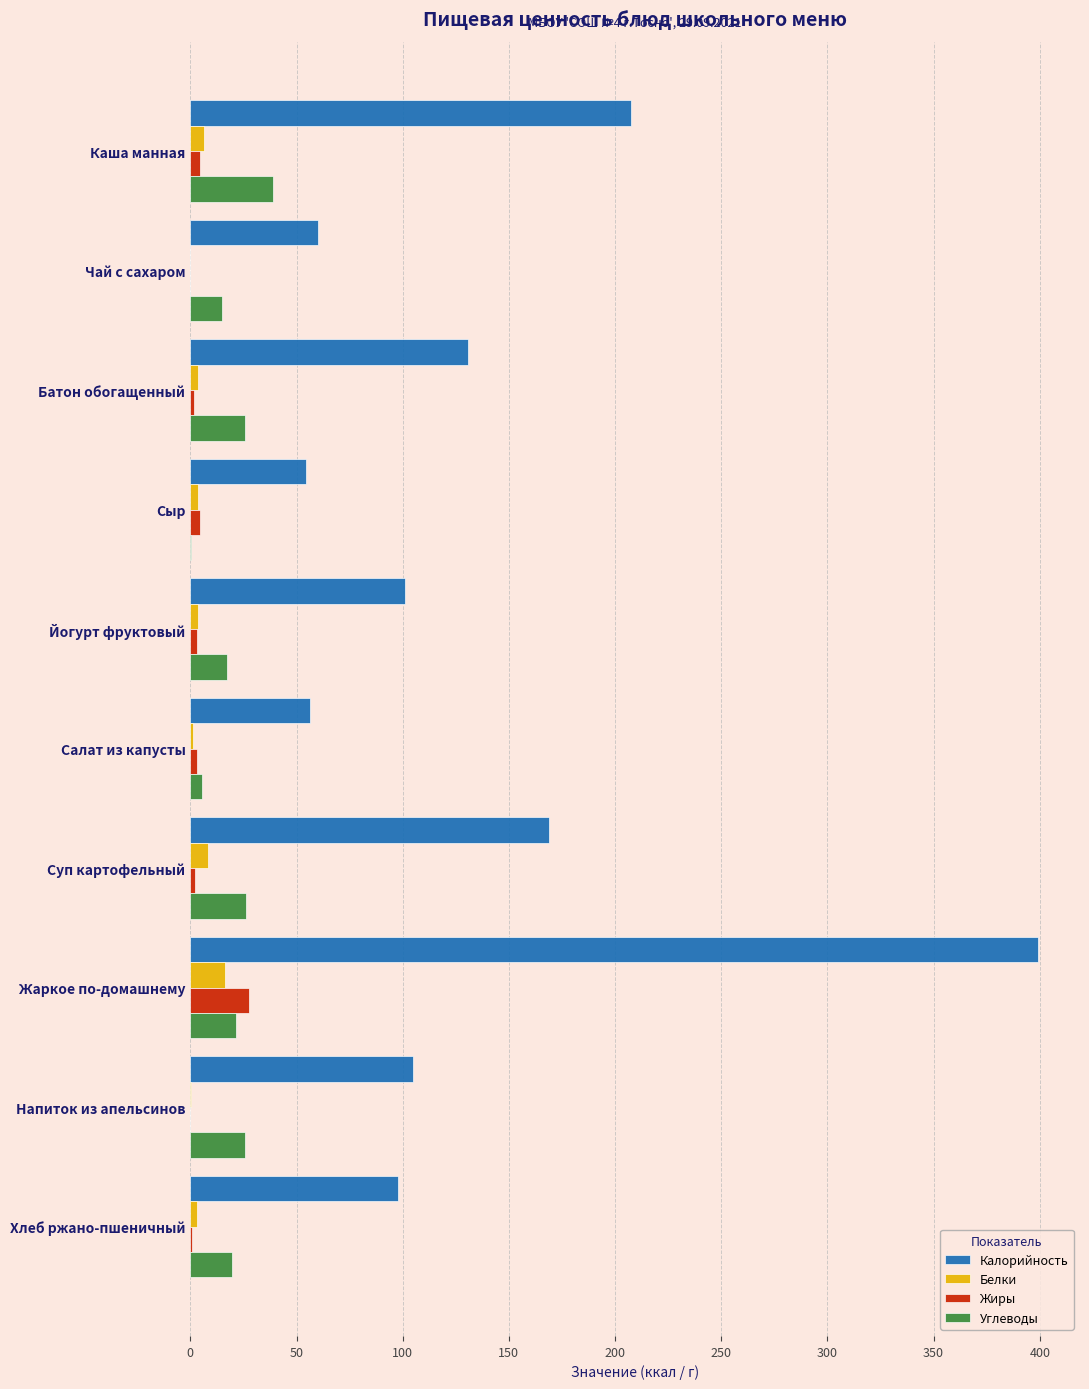

What is the sum of all Углеводы values?

196.3